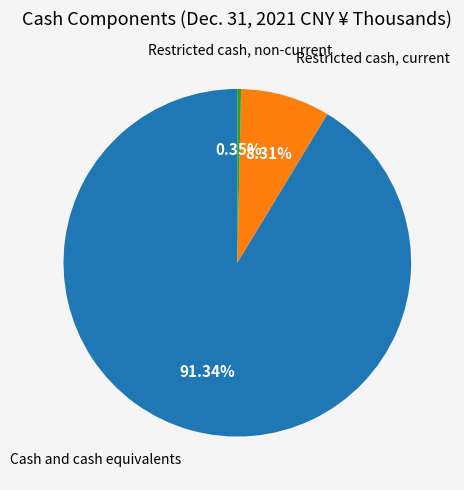

To the nearest percent, what is the combined percentage of Restricted cash, current and Restricted cash, non-current?

9%